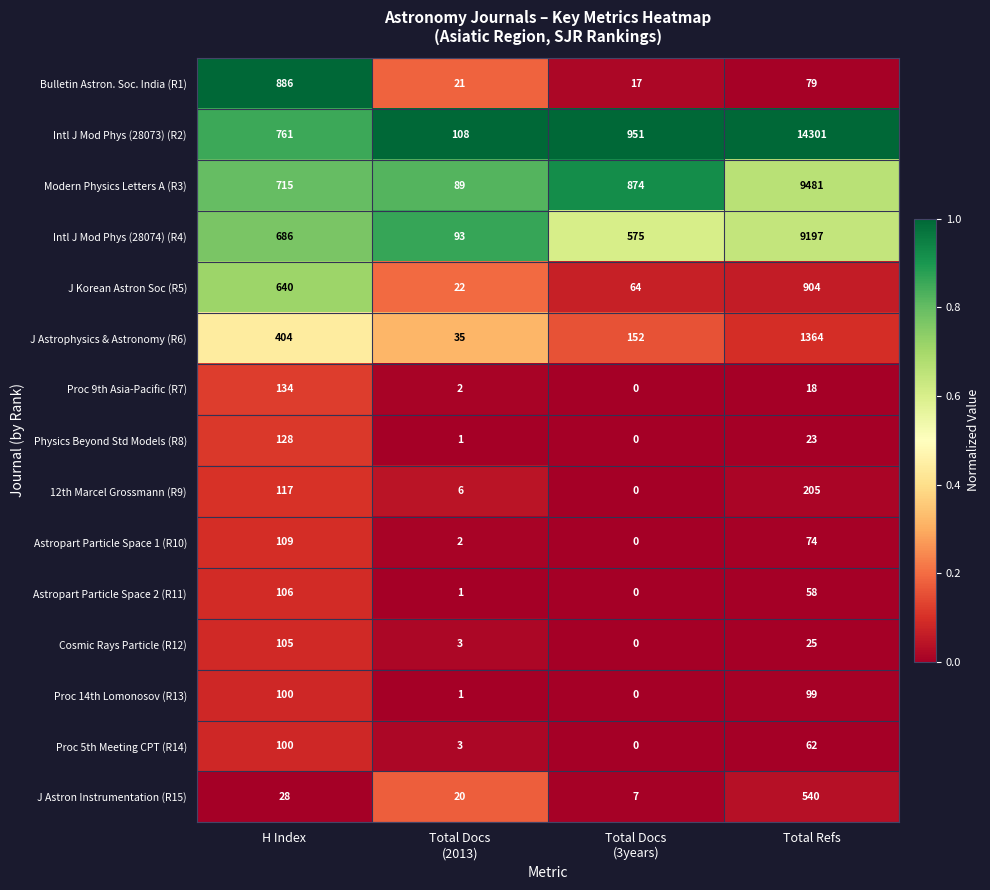

The value of Proc 5th Meeting CPT (R14) at H Index is 67. True or false?

False